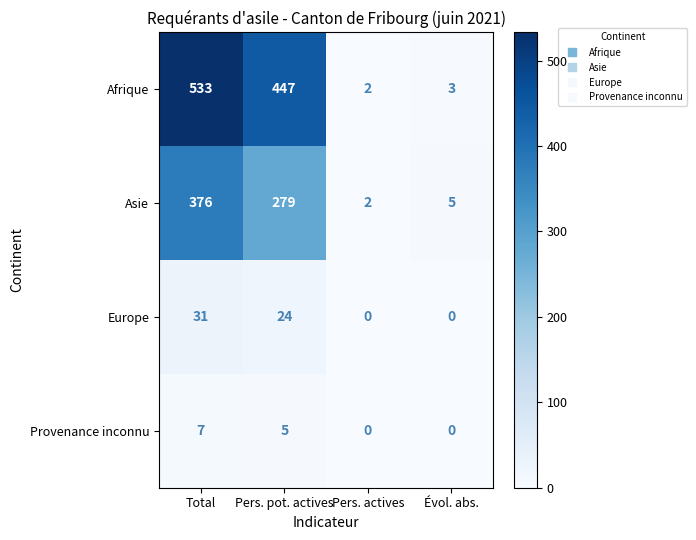

What is the maximum value shown in the chart?

533